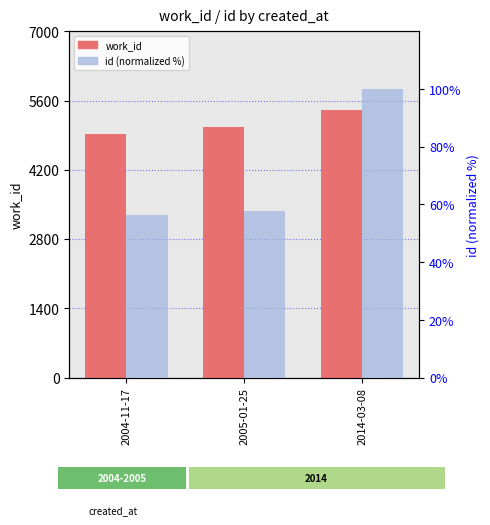

What is the difference between the maximum and minimum values in the id series?

43.7